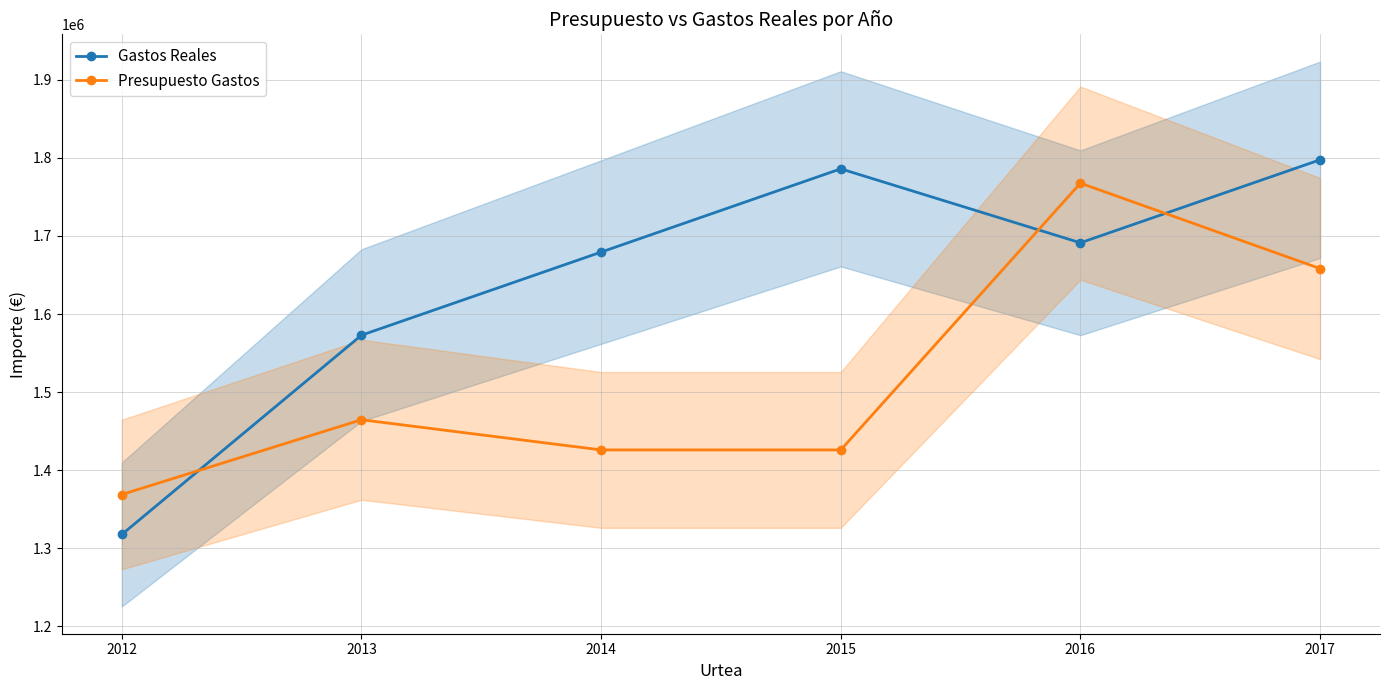

How many data points does each series have?

6